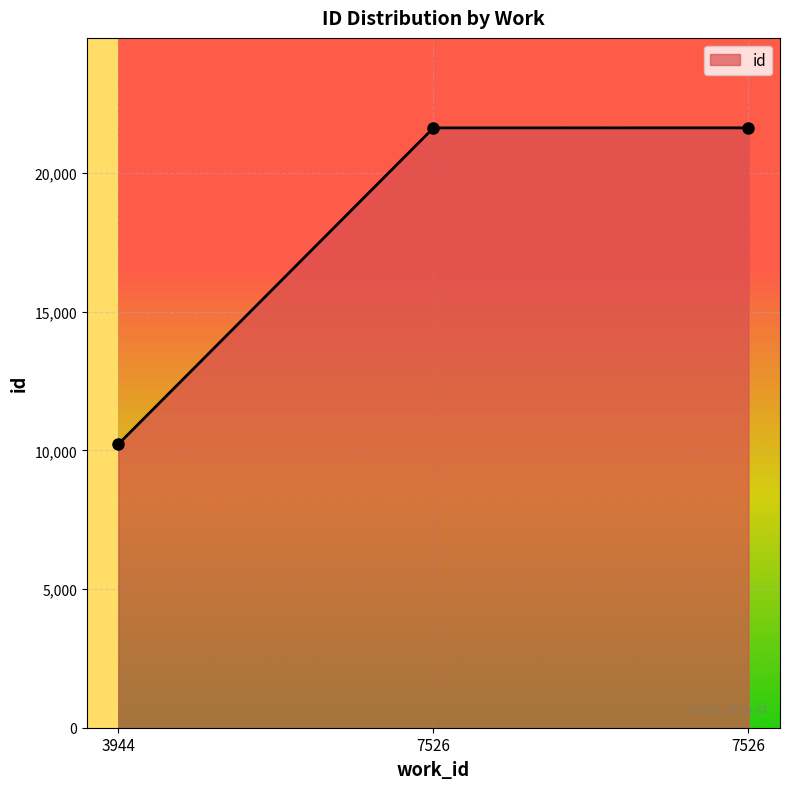

Does the chart have visible grid lines?

Yes